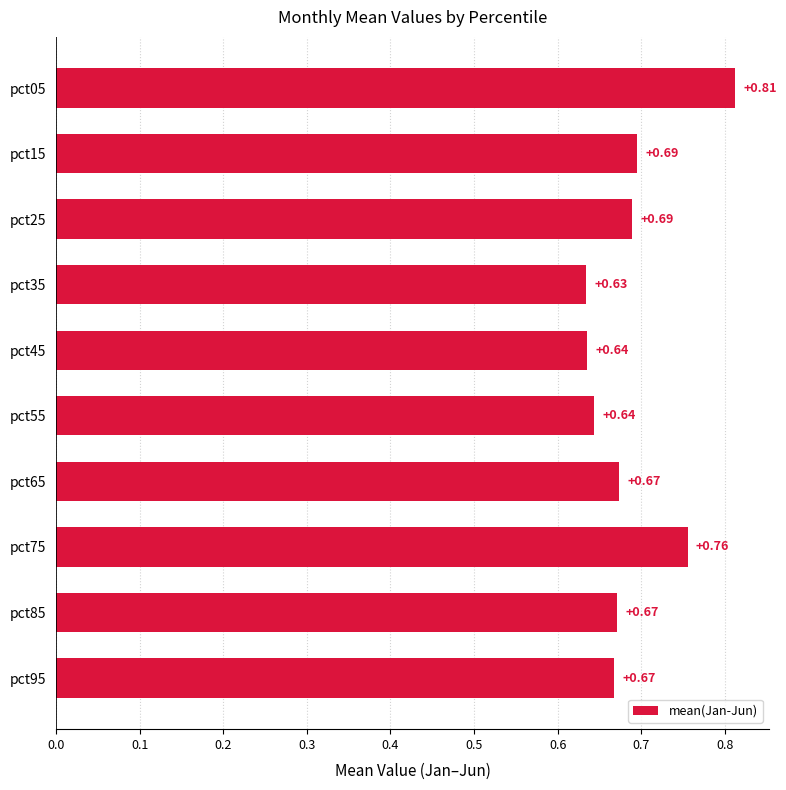

Which has a higher value, pct35 or pct55?

pct55